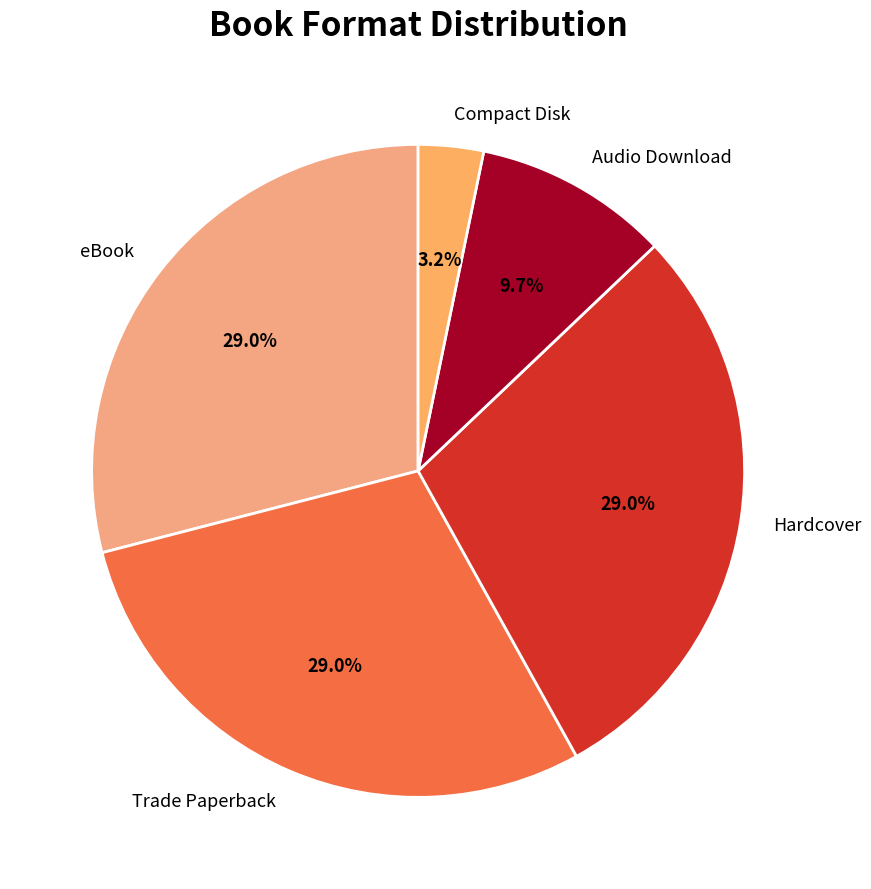

To the nearest percent, what percentage of the pie is Hardcover?

29%